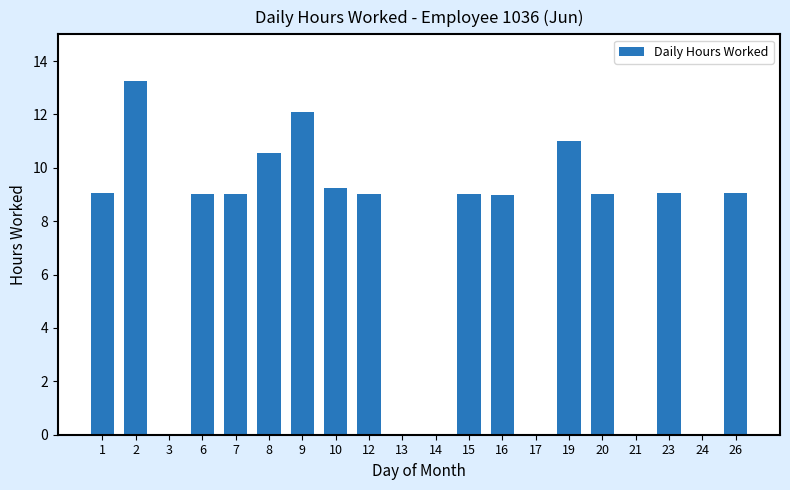

What is the sum of all values?

137.3